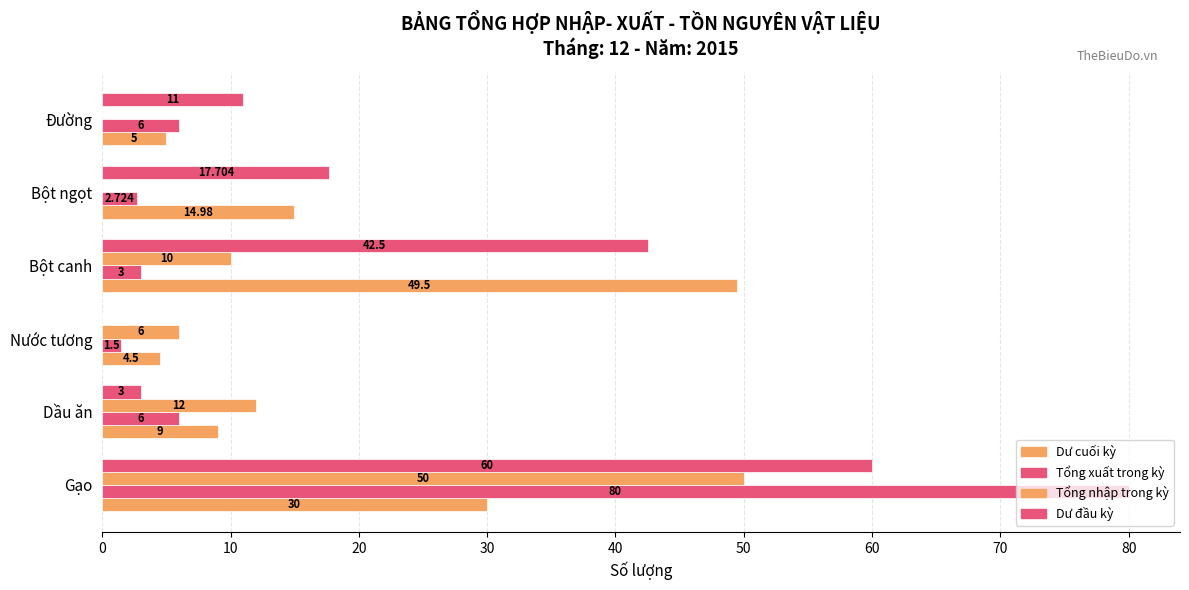

Reading left to right, list all the values displayed in this chart.

Dư cuối kỳ: 30.0	9.0	4.5	49.5	15.0	5.0
Tổng xuất trong kỳ: 80.0	6.0	1.5	3.0	2.7	6.0
Tổng nhập trong kỳ: 50.0	12.0	6.0	10.0	0.0	0.0
Dư đầu kỳ: 60.0	3.0	0.0	42.5	17.7	11.0